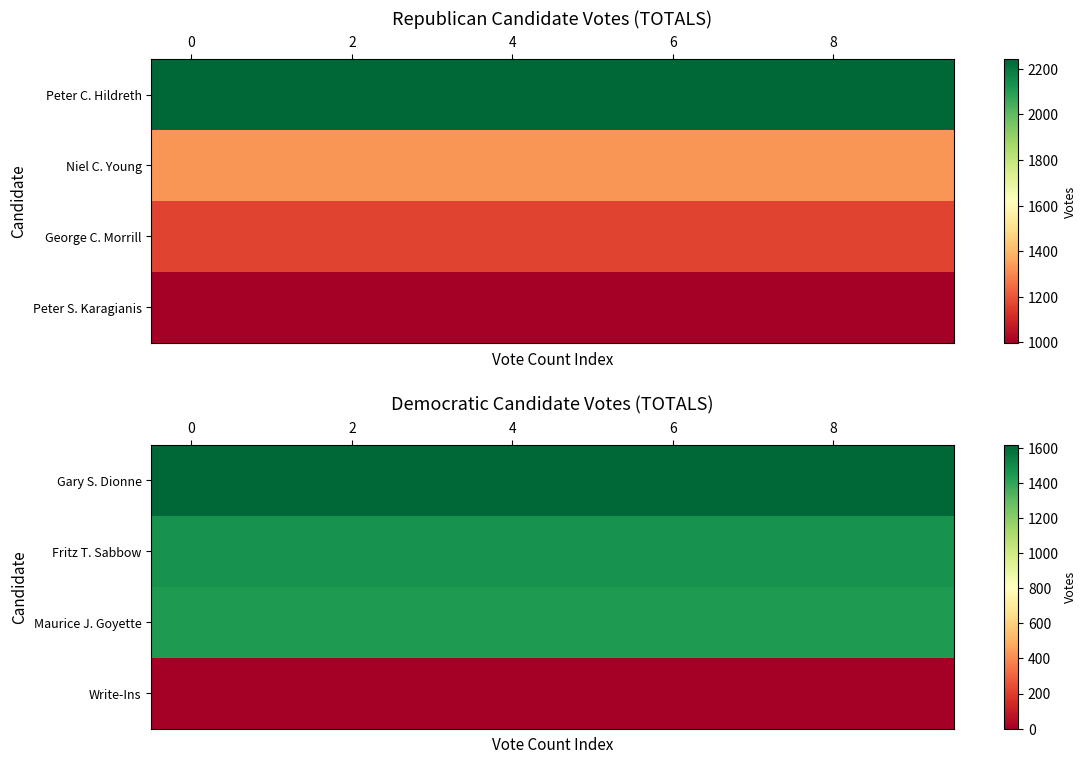

How many data points does each series have?

10